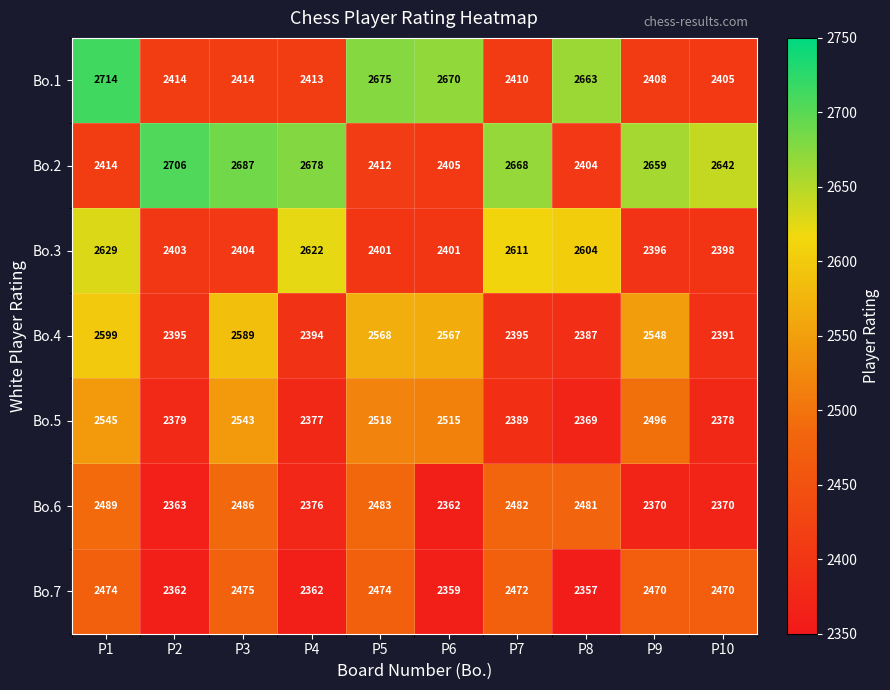

At which label does Bo.5 first exceed 2496?

P1